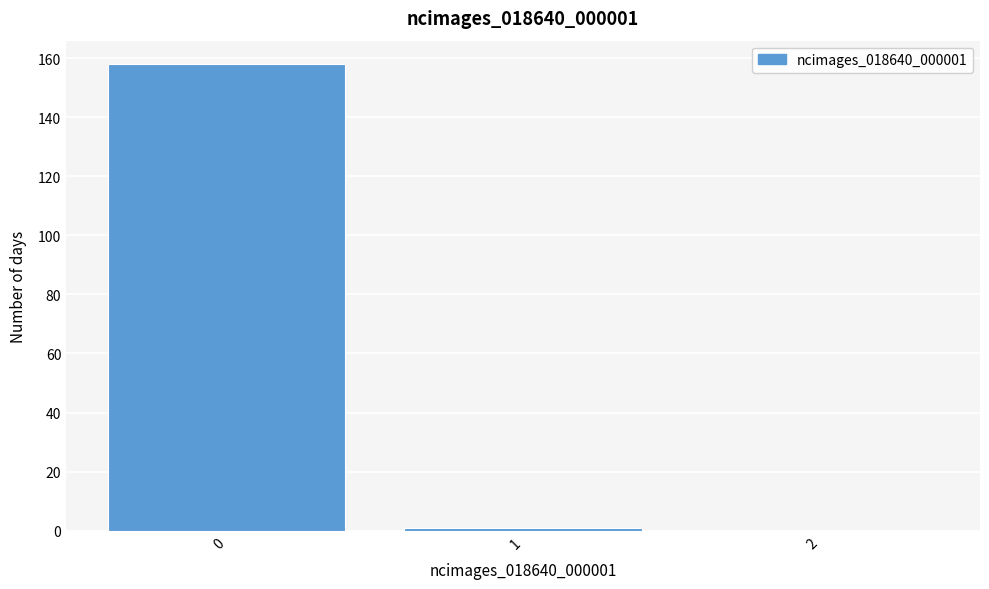

Reading left to right, transcribe all the data shown in this chart.

0=158	1=1	2=0